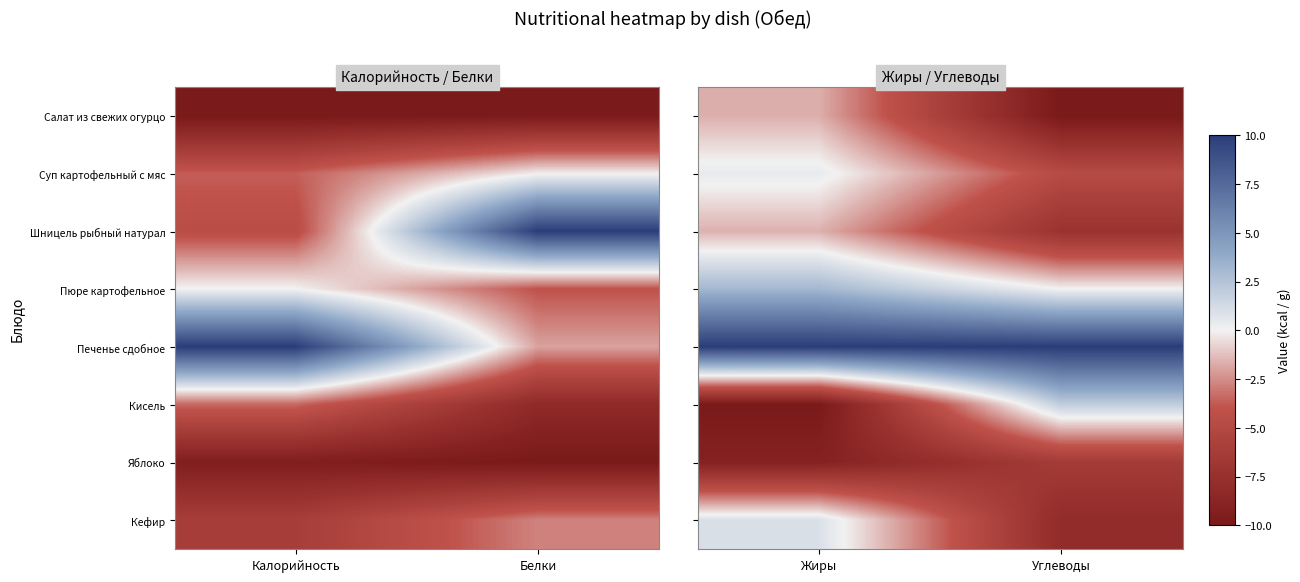

What is the difference between the highest and lowest values at Углеводы?

20.0